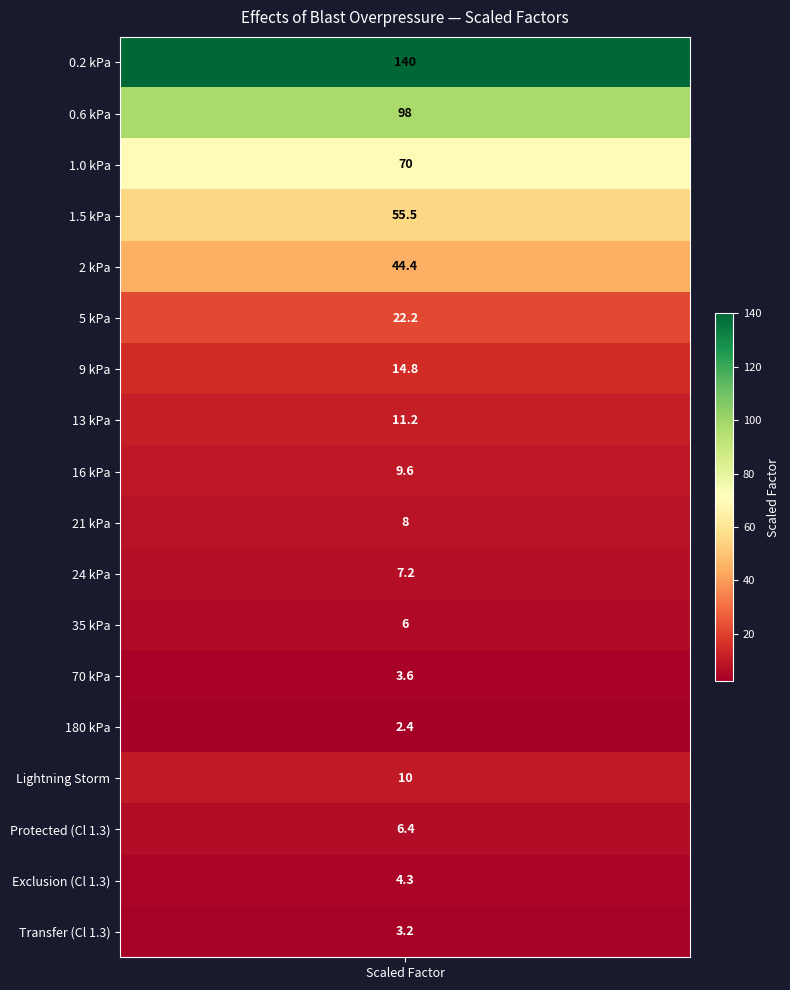

Reading left to right, transcribe all the data shown in this chart.

0=140.0	1=98.0	2=70.0	3=55.5	4=44.4	5=22.2	6=14.8	7=11.2	8=9.6	9=8.0	10=7.2	11=6.0	12=3.6	13=2.4	14=10.0	15=6.4	16=4.3	17=3.2